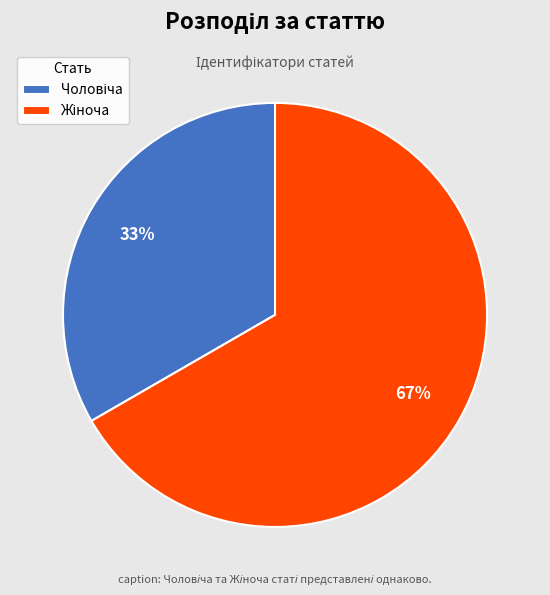

To the nearest percent, what is the average slice percentage?

50%